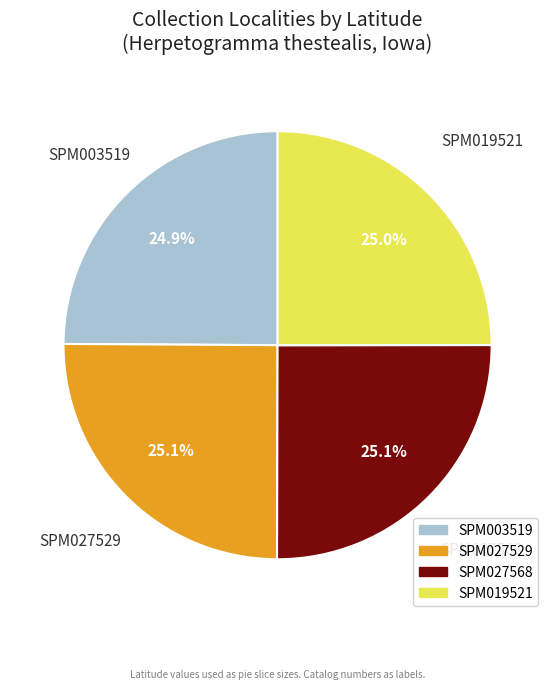

What is the total percentage of SPM019521 and SPM027568?

50.0%